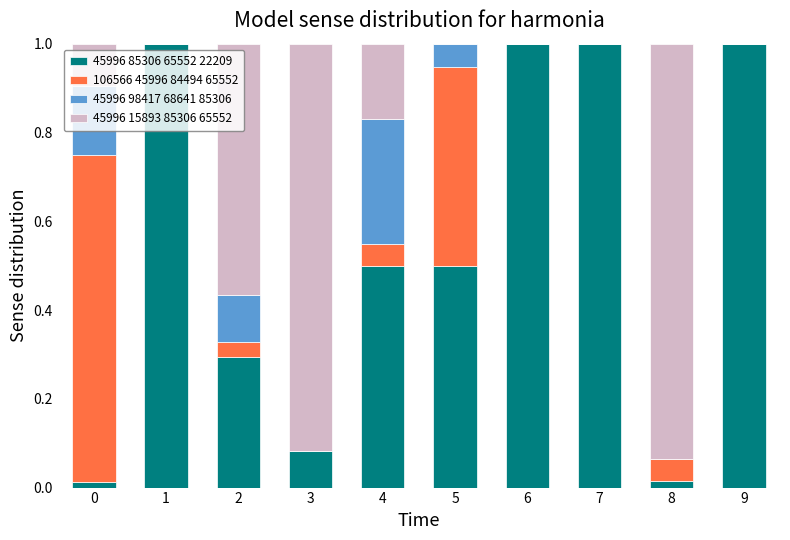

What is the total value across all series at 4?

1.0